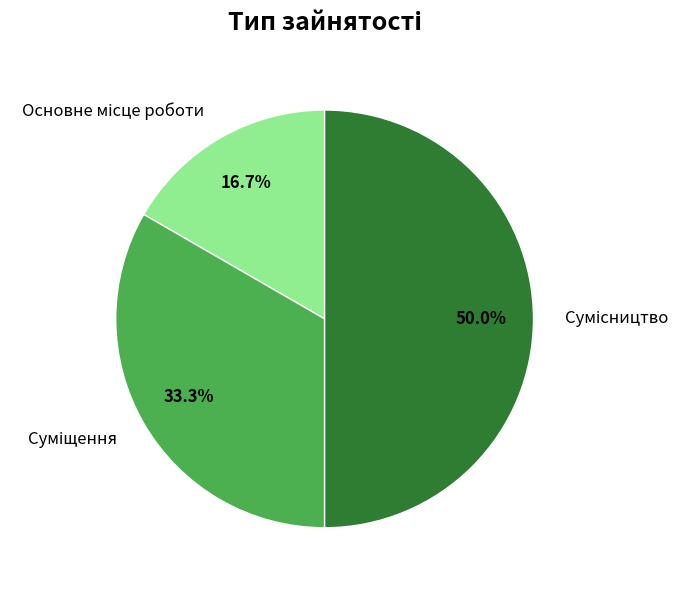

Does Основне місце роботи account for over 50% of the chart?

No